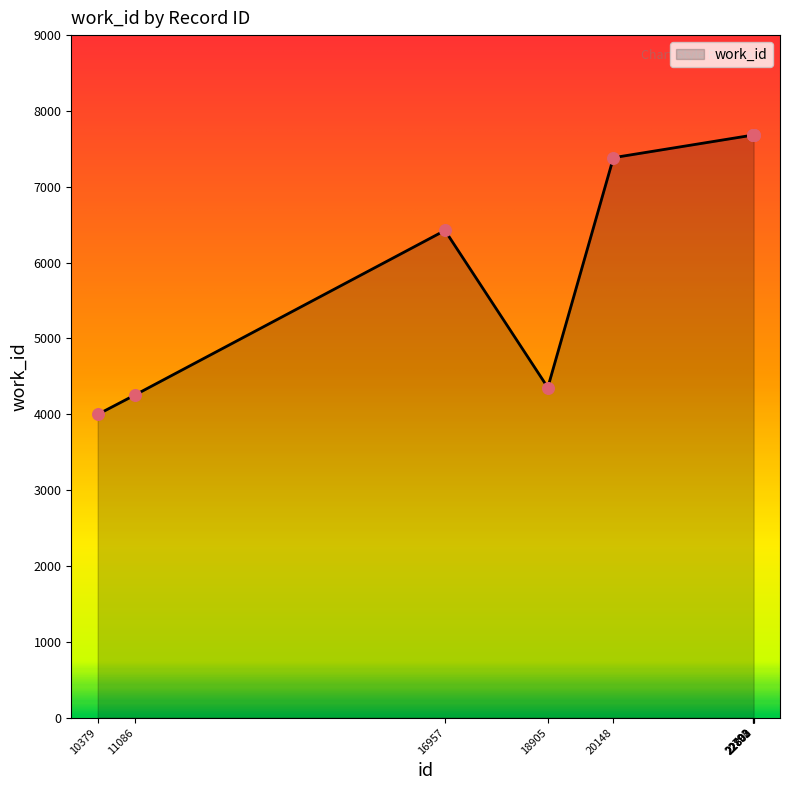

What is the change in value from 20148 to 22802?

+298